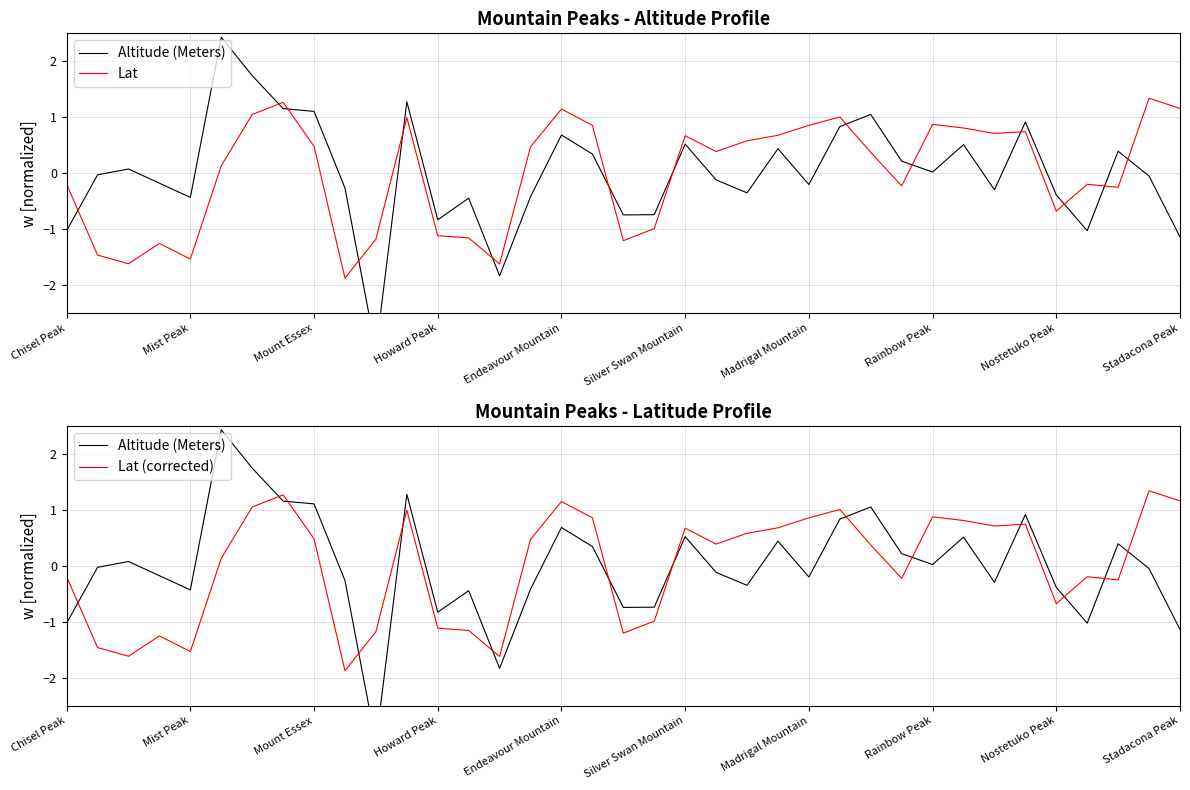

Does the chart display data point markers on the line(s)?

No